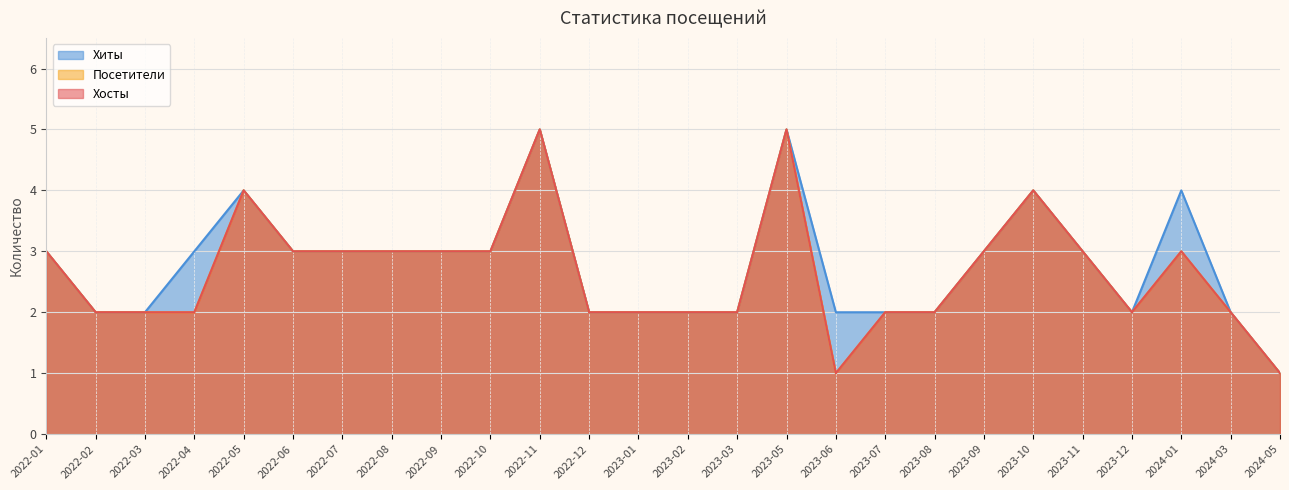

What is the difference between the maximum and minimum values in the Посетители series?

5